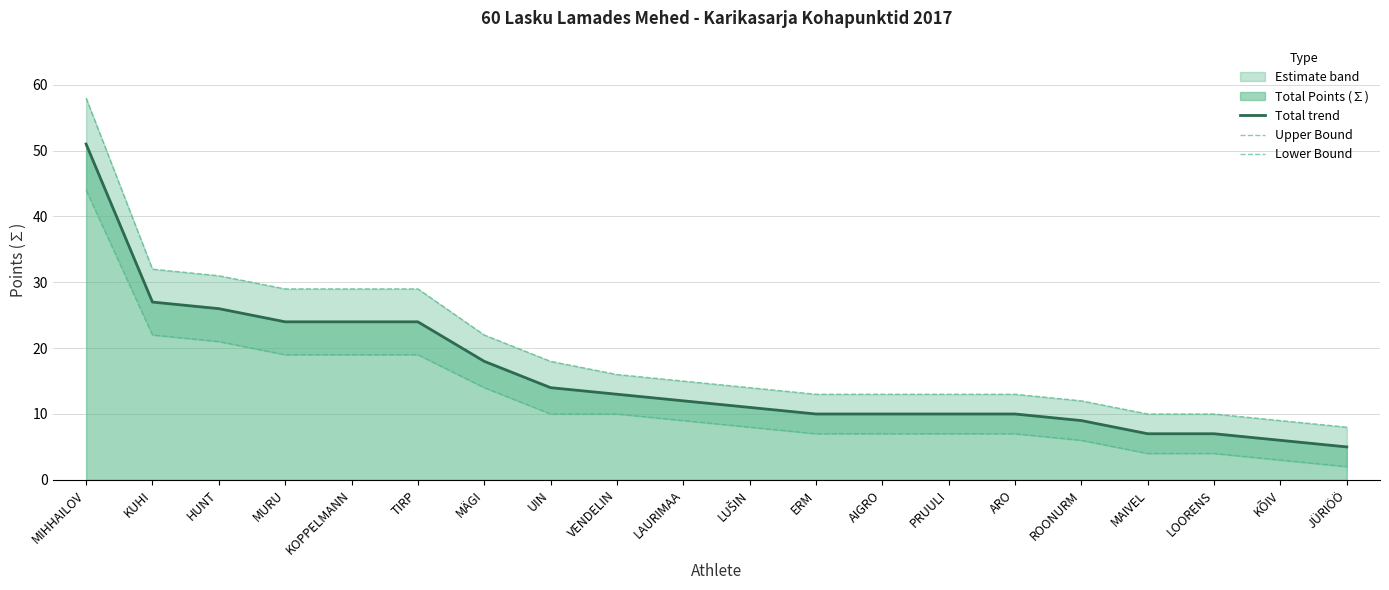

What is the sum of the Upper Bound values at MIHHAILOV and MAIVEL?

68